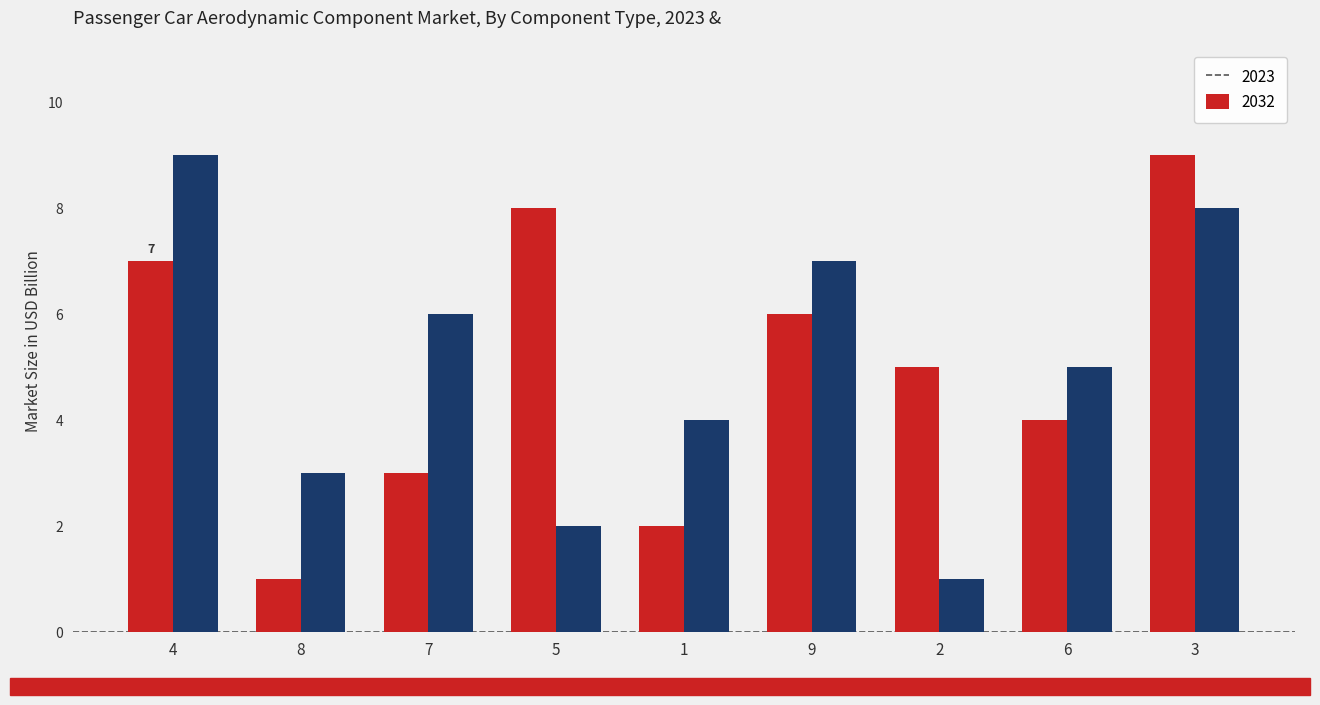

What is the label of the 9th bar from the right?

4